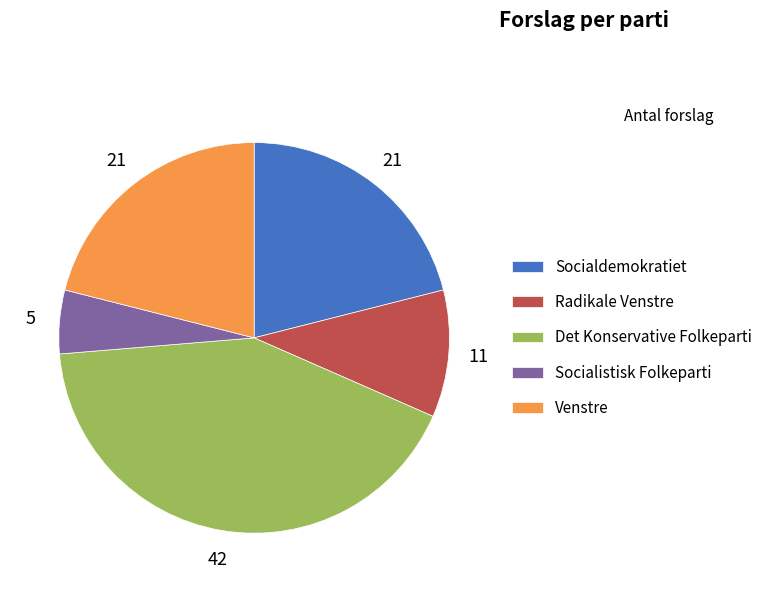

What is the ratio of the value at Socialistisk Folkeparti to the value at Radikale Venstre?

0.5